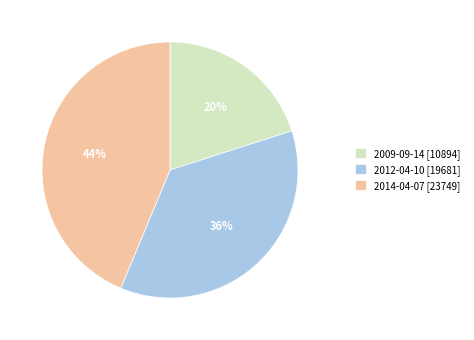

What is the ratio of the value at 2012-04-10 to the value at 2009-09-14?

1.8